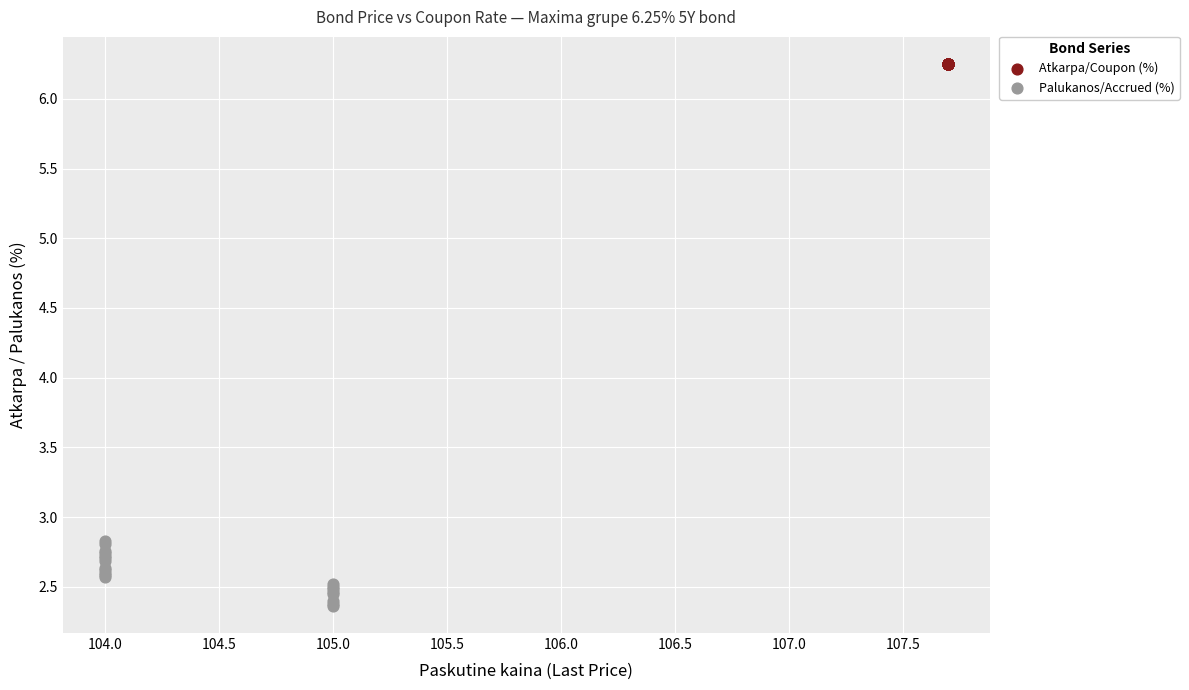

Which series reaches the minimum Y coordinate?

Palukanos/Accrued (%)